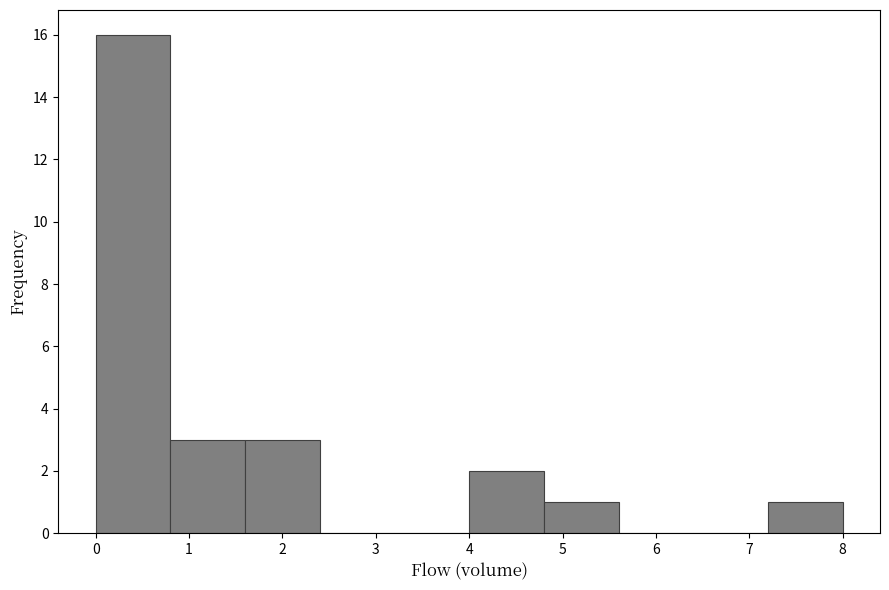

Reading left to right, transcribe this chart: for each bar, give the range it covers on the x-axis and its height. The values are not printed on the chart, so give them approximately, as read against the axis.

0.0 to 0.8: 16
0.8 to 1.6: 3
1.6 to 2.4: 3
2.4 to 3.2: 0
3.2 to 4.0: 0
4.0 to 4.8: 2
4.8 to 5.6: 1
5.6 to 6.4: 0
6.4 to 7.2: 0
7.2 to 8.0: 1